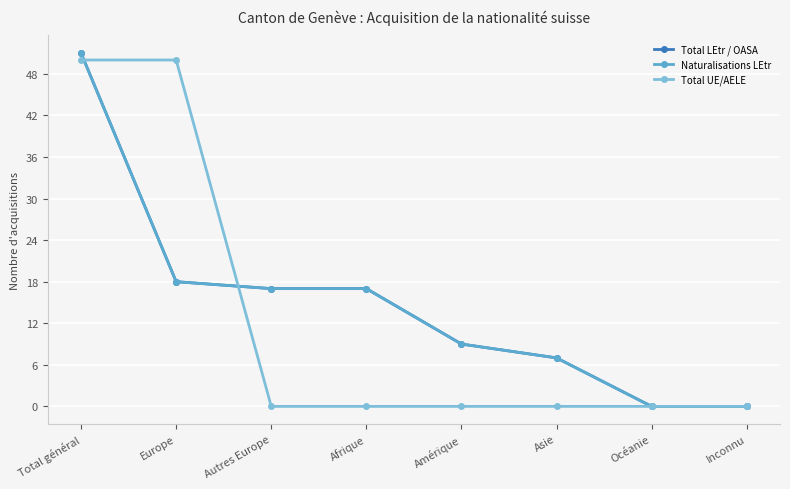

True or false: Naturalisations LEtr and Total LEtr / OASA intersect in this chart.

False